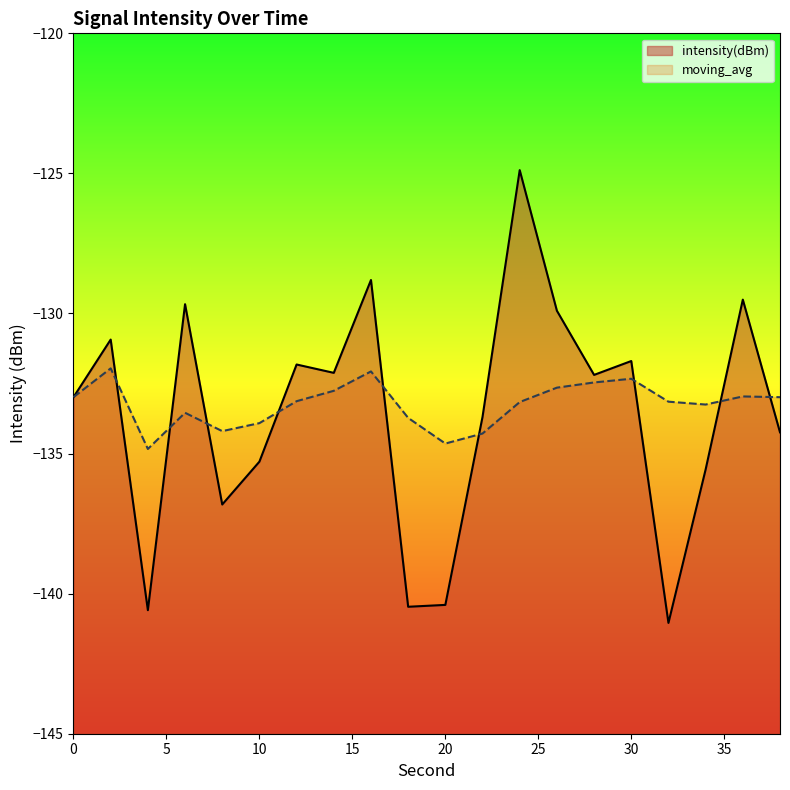

Reading left to right, what are all the values shown in this chart?

intensity(dBm): 0=-133.0	2=-130.9	4=-140.6	6=-129.7	8=-136.8	10=-135.3	12=-131.8	14=-132.1	16=-128.8	18=-140.5	20=-140.4	22=-133.7	24=-124.9	26=-129.9	28=-132.2	30=-131.7	32=-141.0	34=-135.6	36=-129.5	38=-134.2
moving_avg: 0=-133.0	2=-132.0	4=-134.8	6=-133.5	8=-134.2	10=-133.9	12=-133.1	14=-132.8	16=-132.1	18=-133.7	20=-134.6	22=-134.3	24=-133.2	26=-132.6	28=-132.5	30=-132.3	32=-133.1	34=-133.3	36=-133.0	38=-133.0